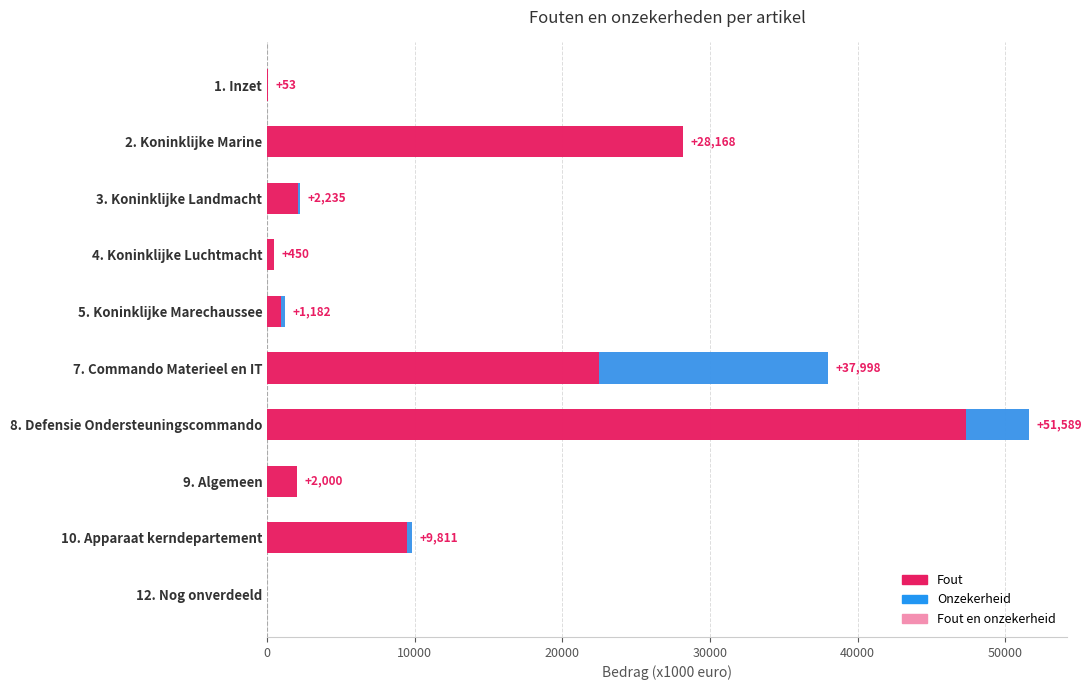

How many bars are there in total?

30